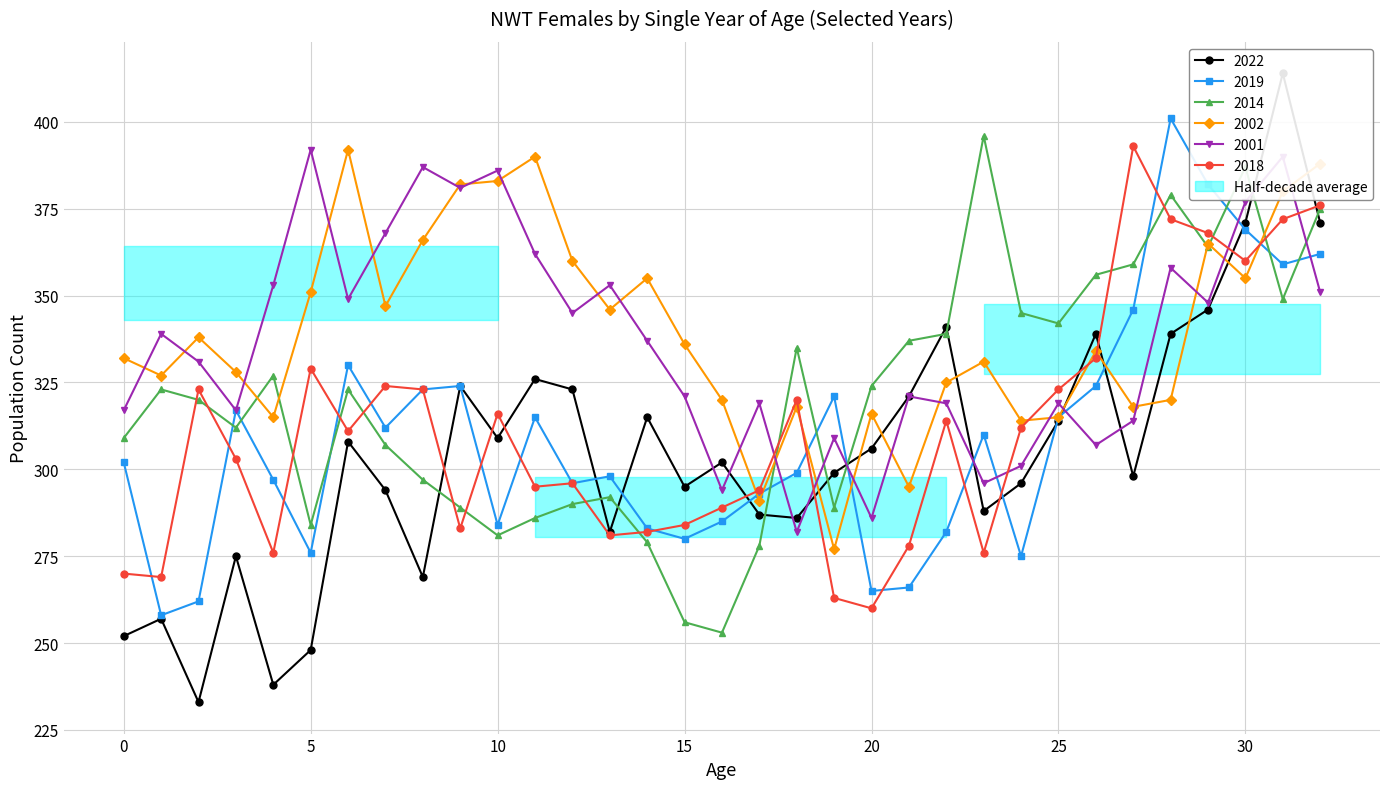

How many series are shown in this chart?

6